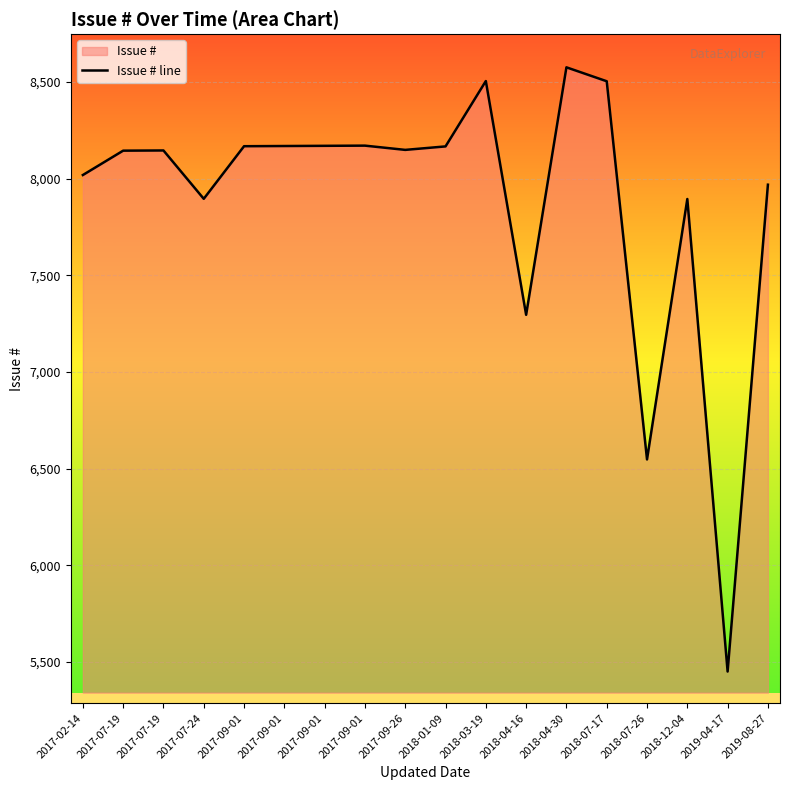

How many lines are shown in the chart?

1